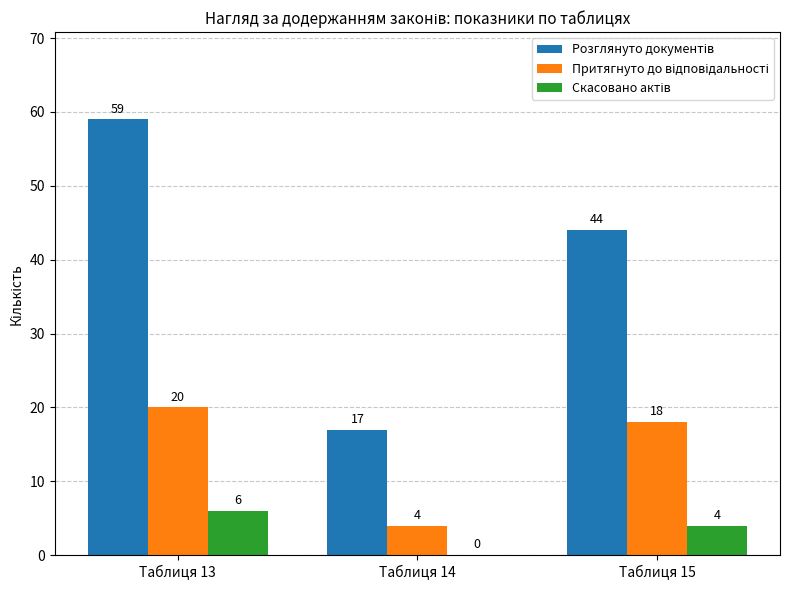

At which category is the sum across all series the highest?

Таблиця 13